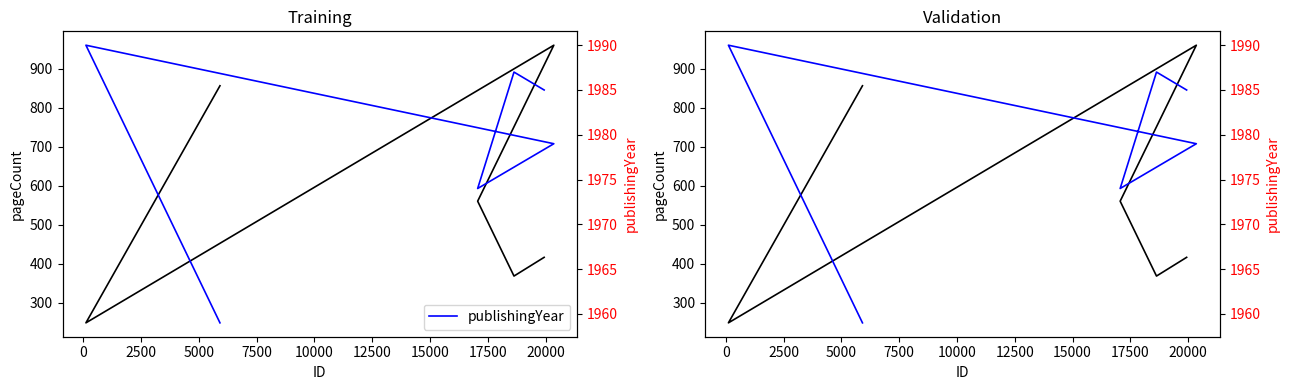

At how many categories does at least one series exceed 455?

6